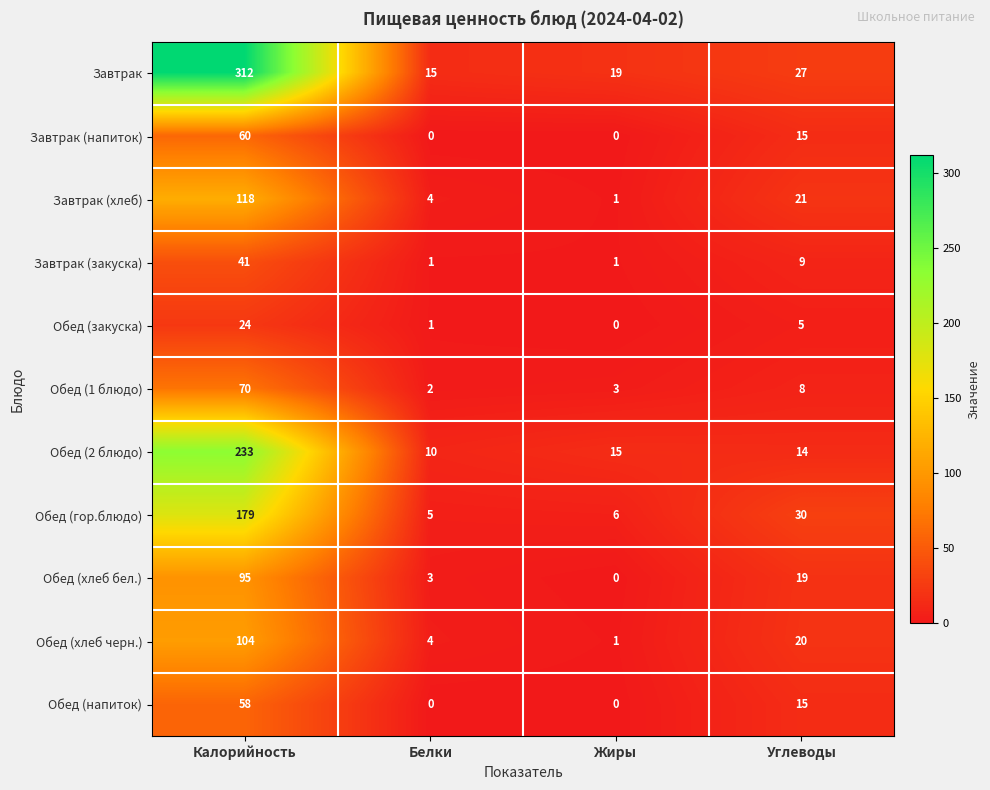

What is the approximate value of Обед (2 блюдо) at Жиры?

15